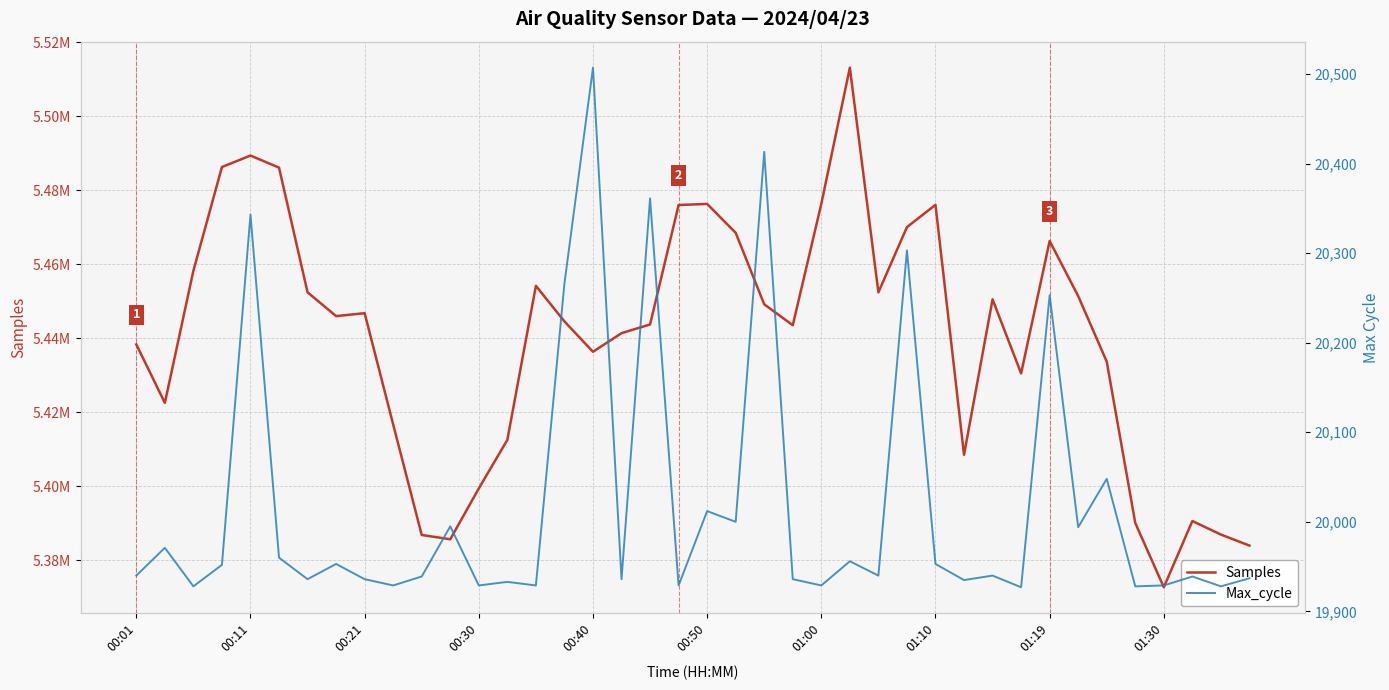

Rank the series by their maximum value, from lowest to highest.

Max_cycle, Samples